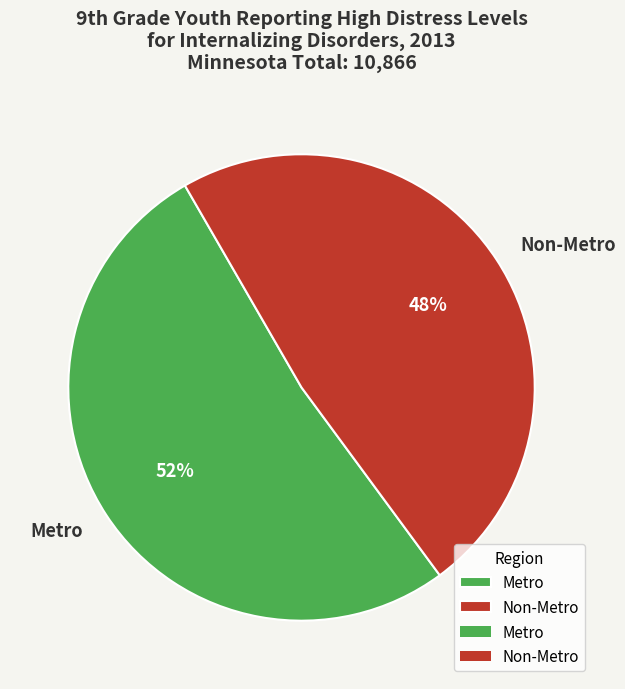

Is it true that Metro is 52% of the pie?

True